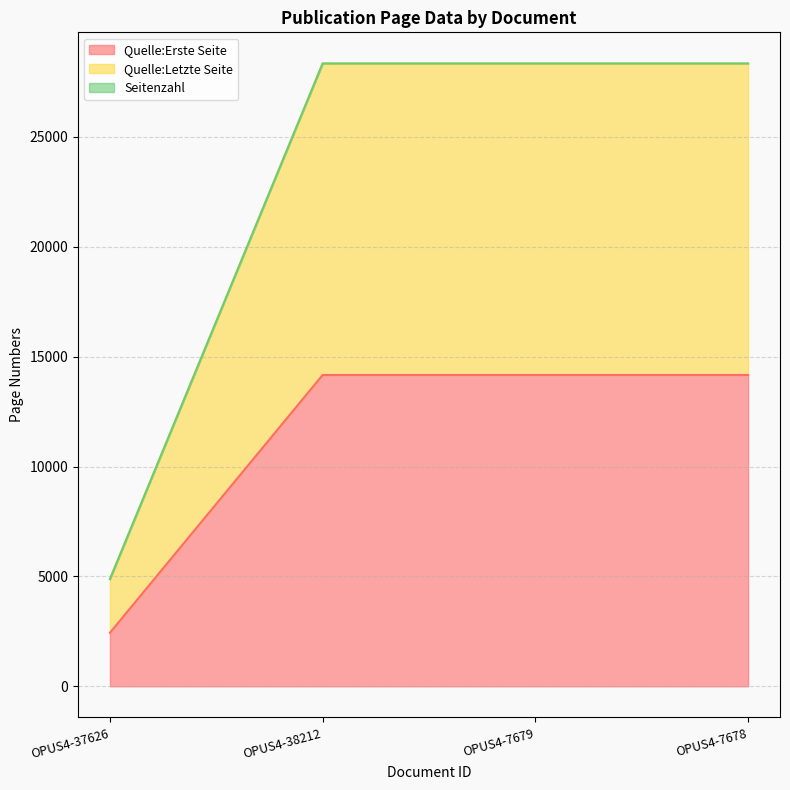

What is the value of the Quelle:Letzte Seite point at the 3rd from the left?

28337